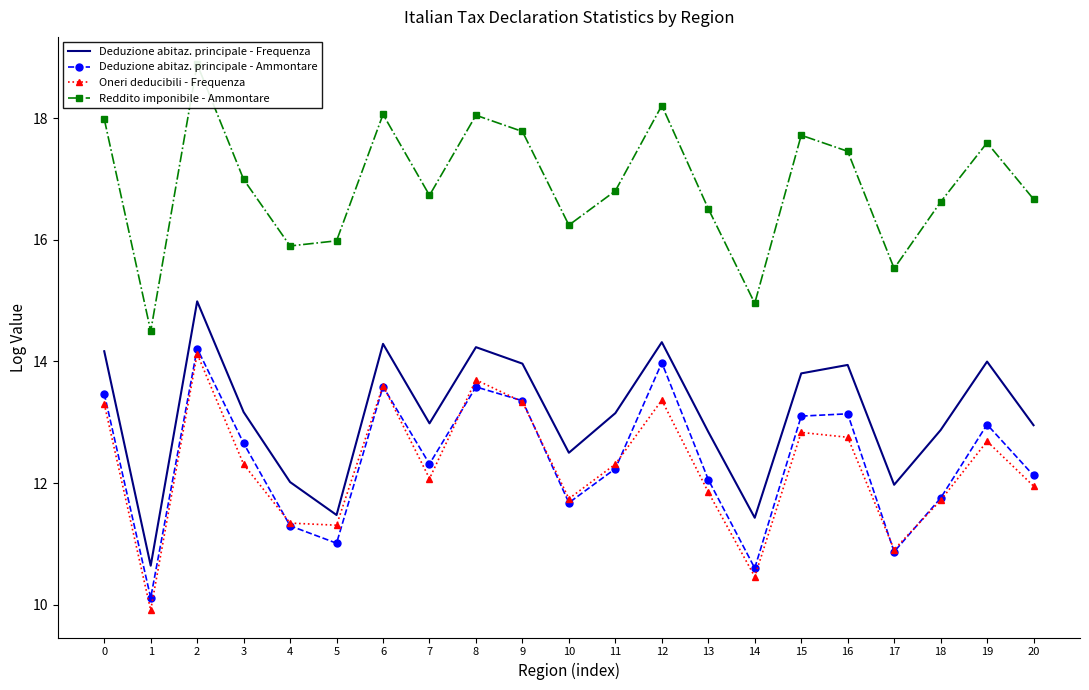

What is the maximum value for Deduzione abitaz. principale - Frequenza?

15.0